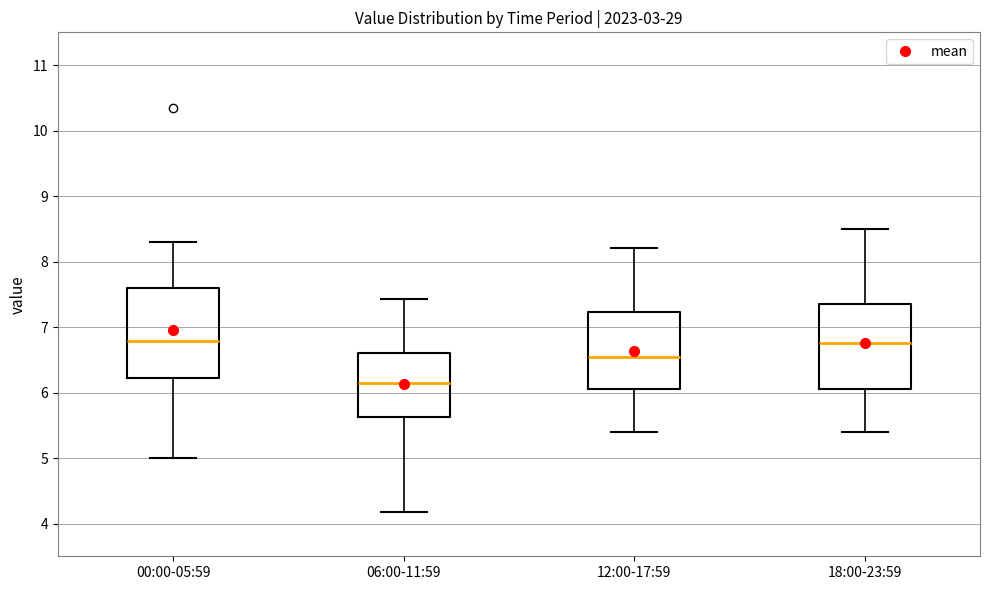

Reading left to right, transcribe this box plot: for each box, give where its median line is, the range the box spans, and where its two whiskers end, as read against the y-axis. The values are not printed on the chart, so give them approximately, as read against the axis.

00:00-05:59: median 6.8, box 6.2 to 7.6, whiskers 5.0 to 8.3
06:00-11:59: median 6.2, box 5.6 to 6.6, whiskers 4.2 to 7.4
12:00-17:59: median 6.6, box 6.1 to 7.2, whiskers 5.4 to 8.2
18:00-23:59: median 6.8, box 6.1 to 7.4, whiskers 5.4 to 8.5